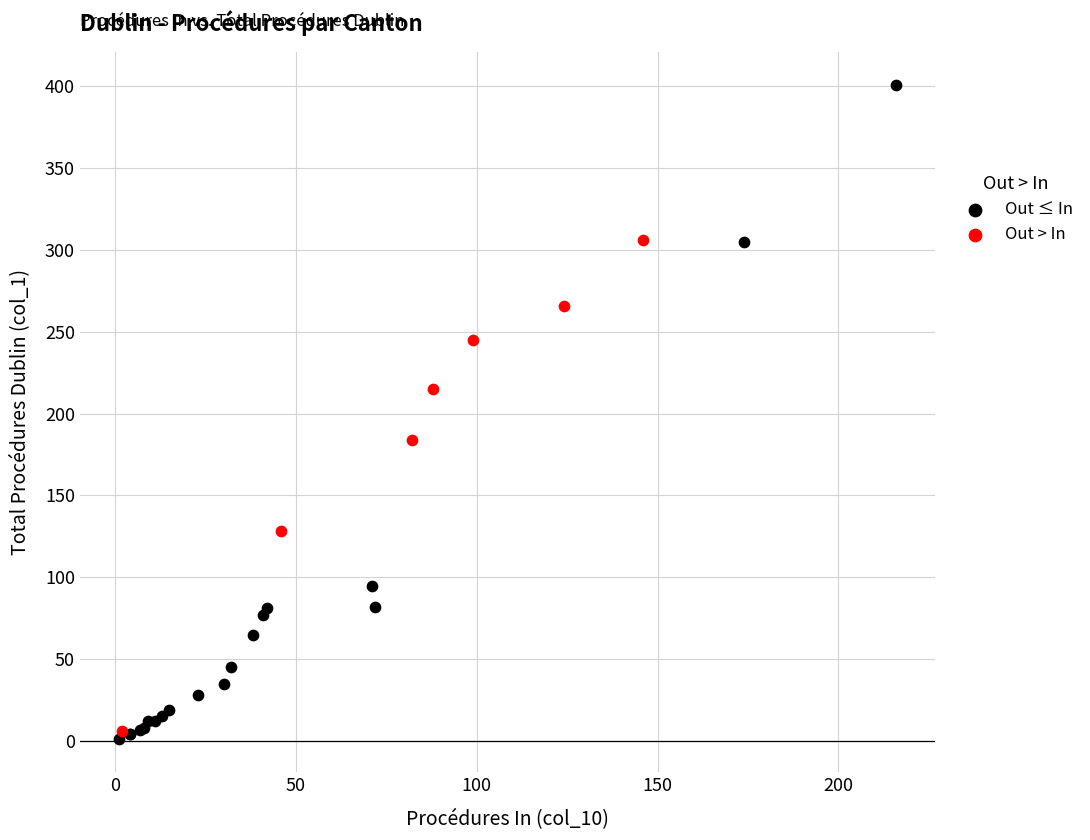

What are all the series names shown in the legend?

Out ≤ In, Out > In